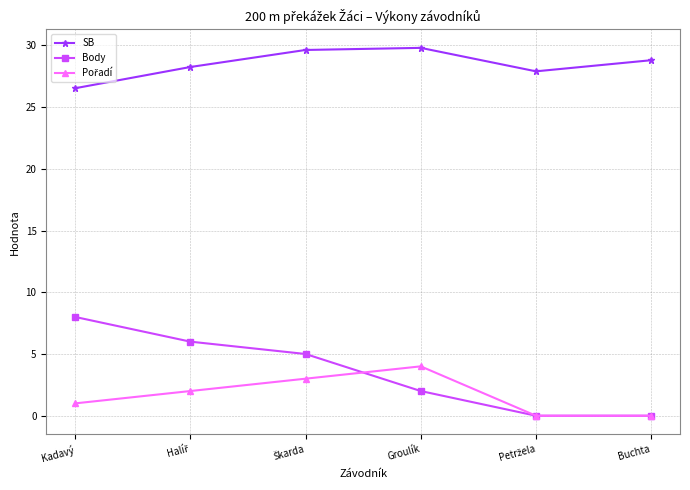

Which series has the largest total across all categories?

SB